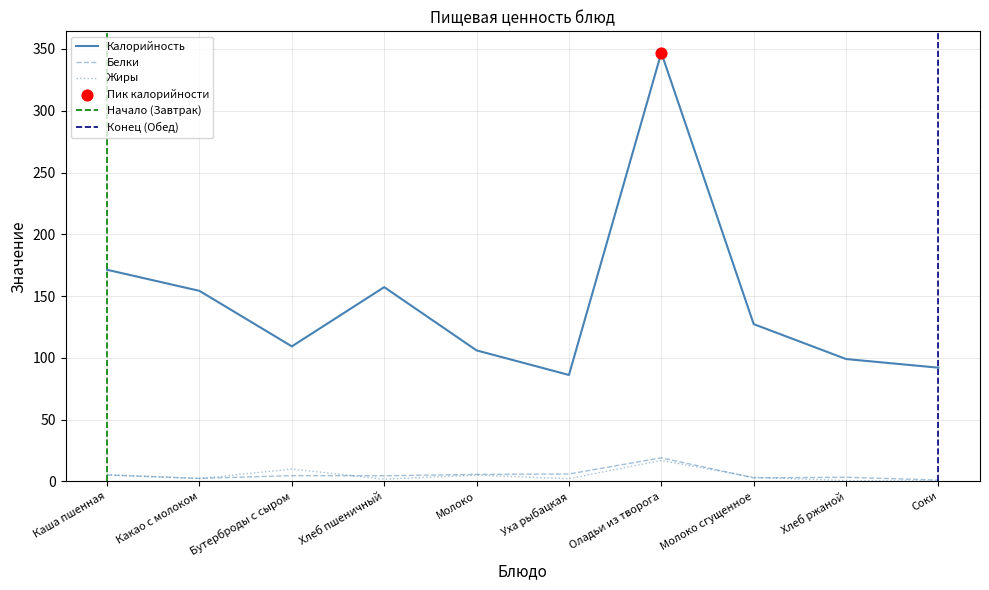

What are all the series names shown in the legend?

Калорийность, Белки, Жиры